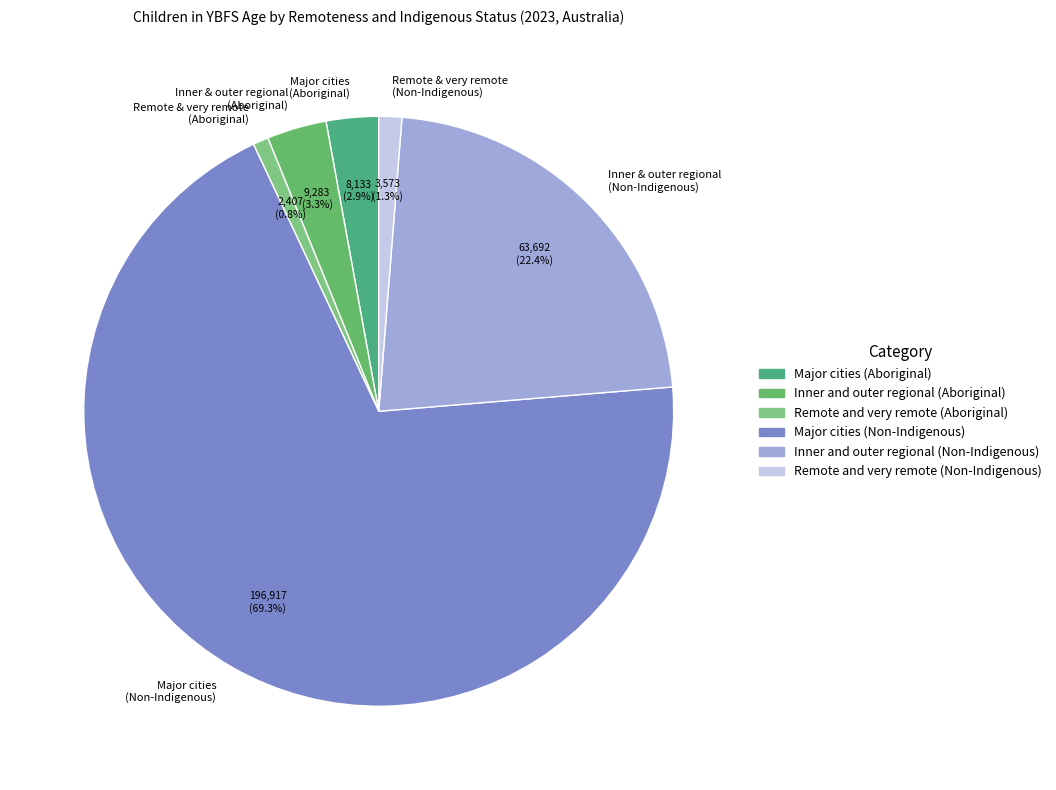

Is Major cities (Non-Indigenous) the majority of the pie?

Yes